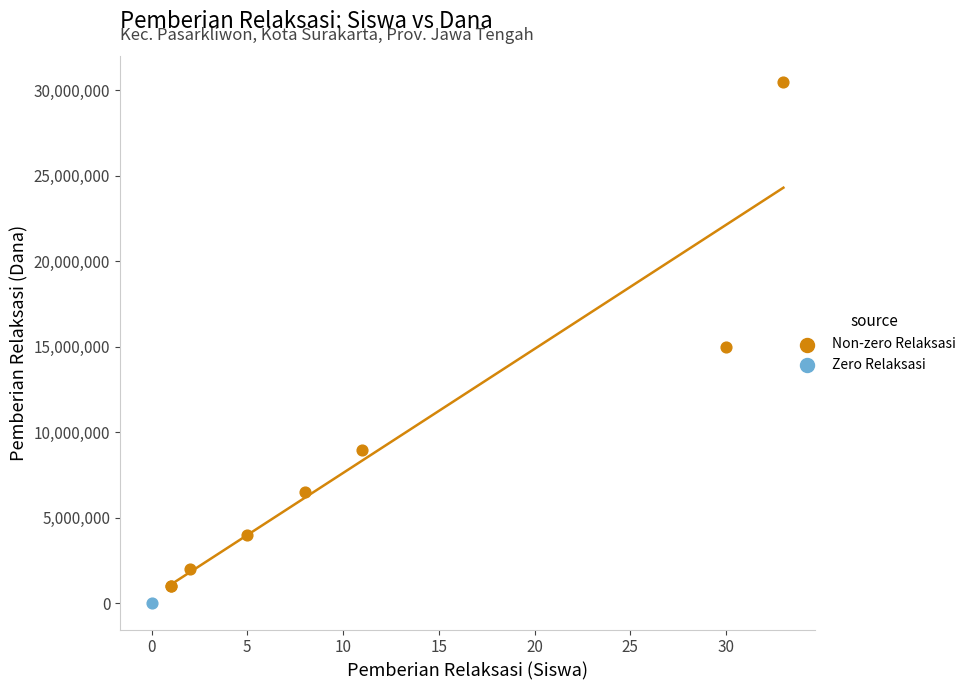

What are all the series names shown in the legend?

Non-zero Relaksasi, Zero Relaksasi